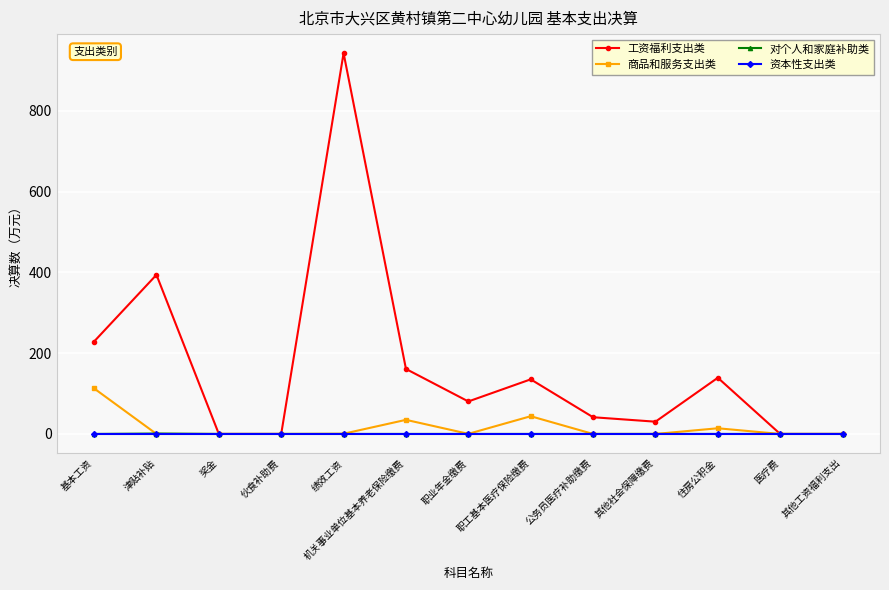

In 工资福利支出类, how many points are higher than both neighbors (excluding endpoints)?

4